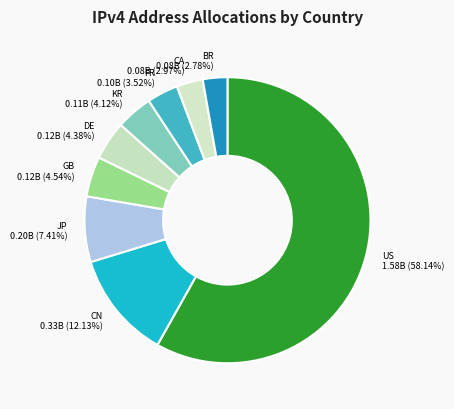

What is the largest slice in the pie chart?

US